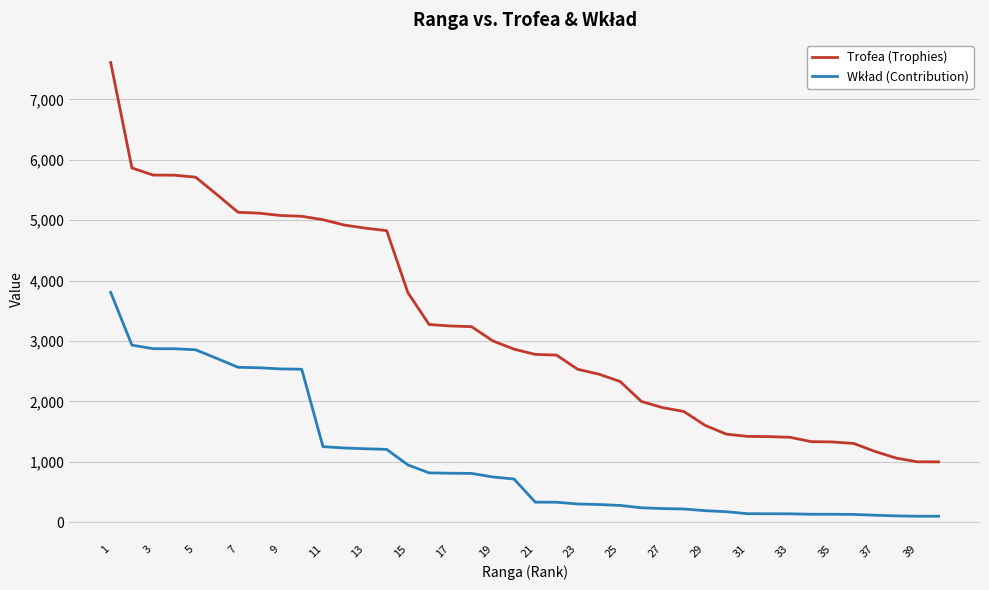

Which series has the widest spread of values?

Trofea (Trophies)